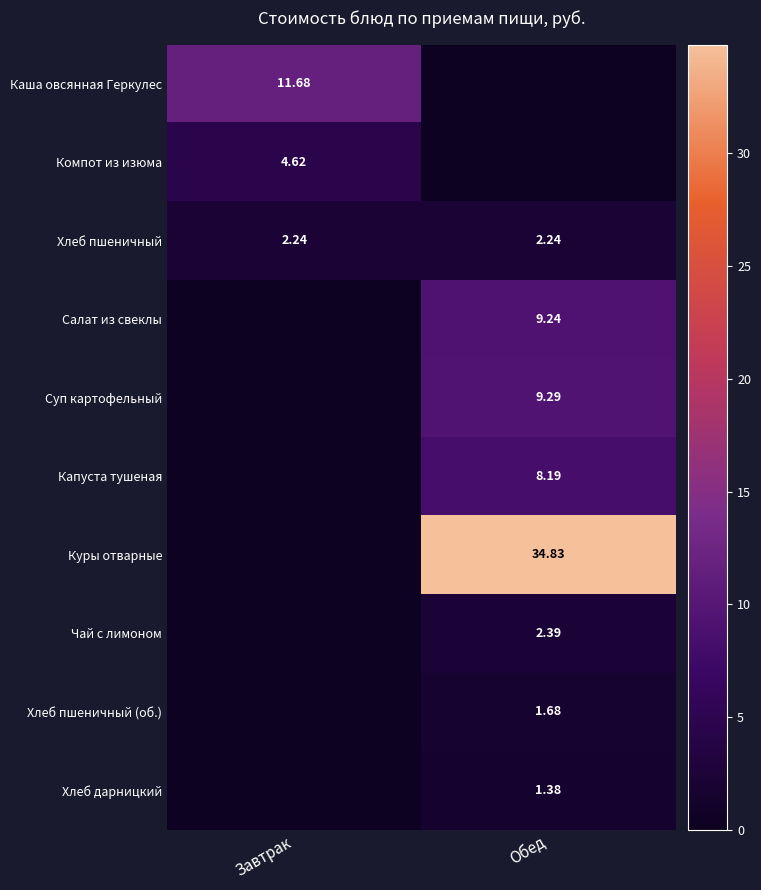

Where does the Чай с лимоном series first go above 2?

Обед